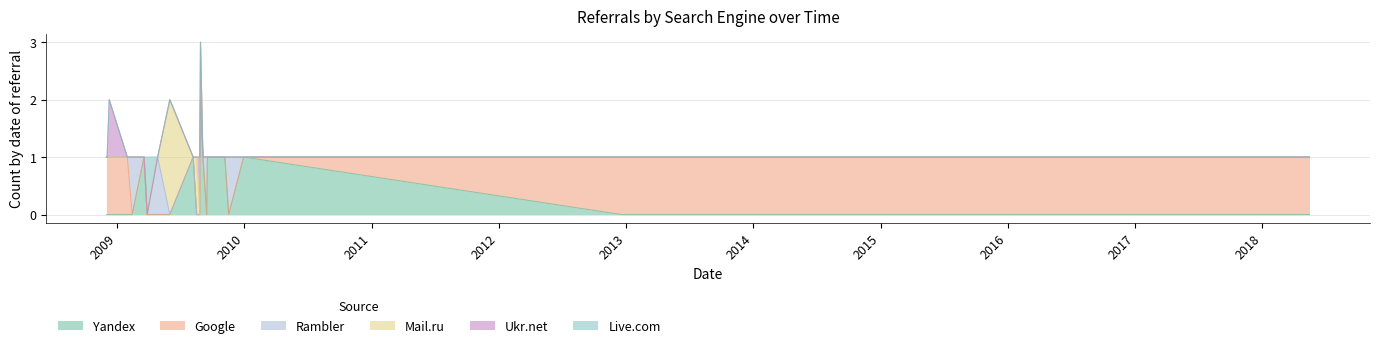

Rank the series by their maximum value, from lowest to highest.

Google, Rambler, Ukr.net, Live.com, Yandex, Mail.ru